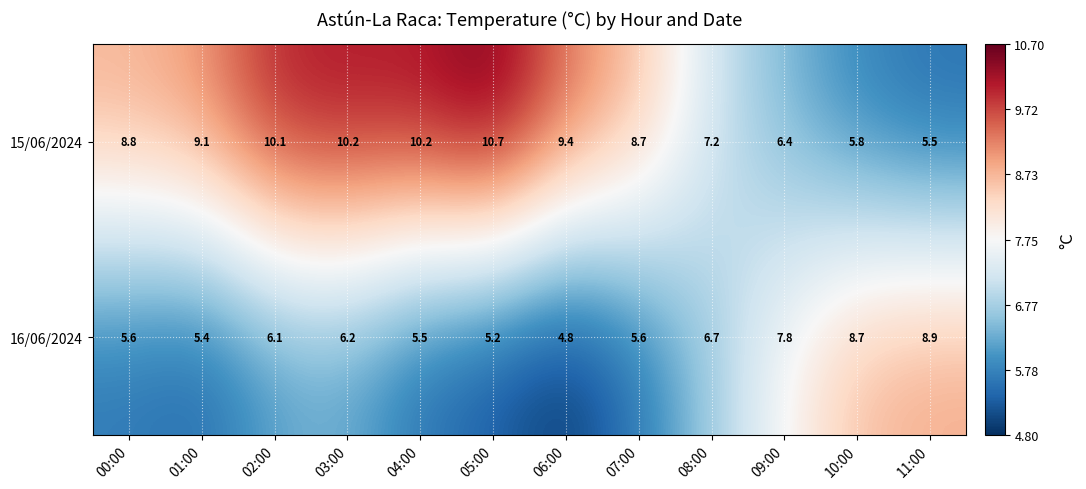

At how many categories does at least one series exceed 5?

12